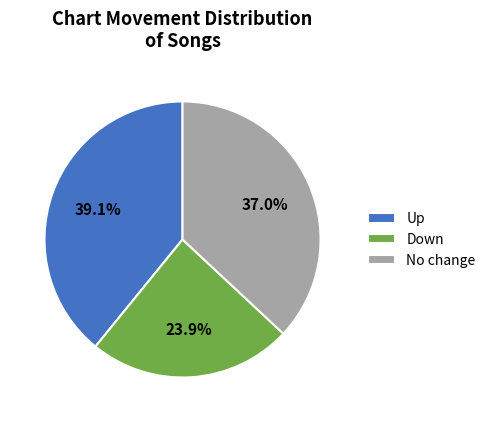

What is the smallest slice in the pie chart?

Down